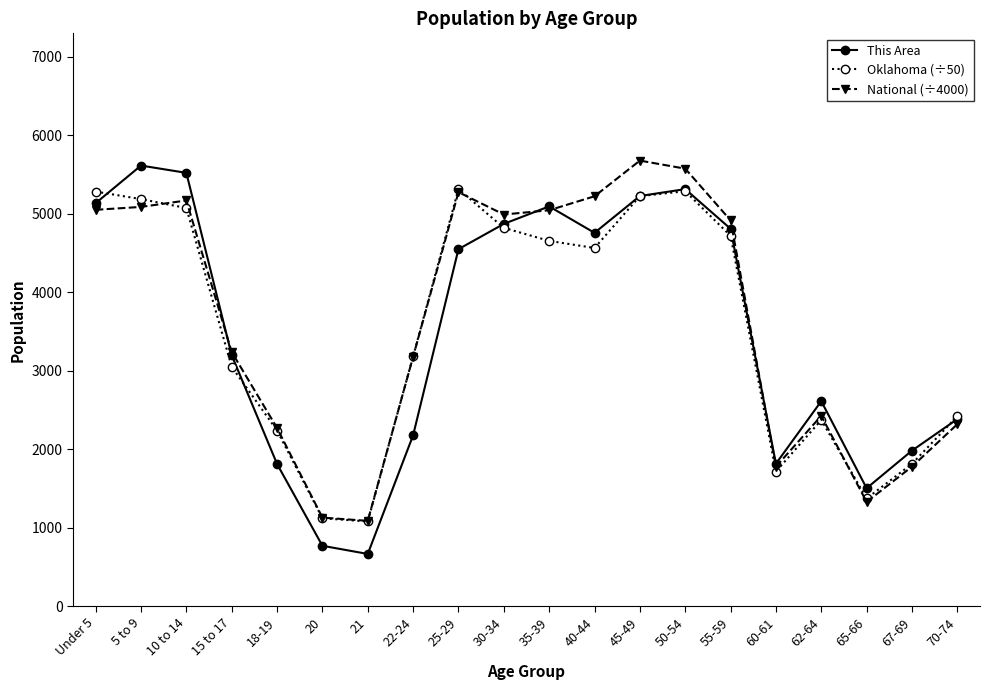

What is the label of the 10th point from the right?

35-39